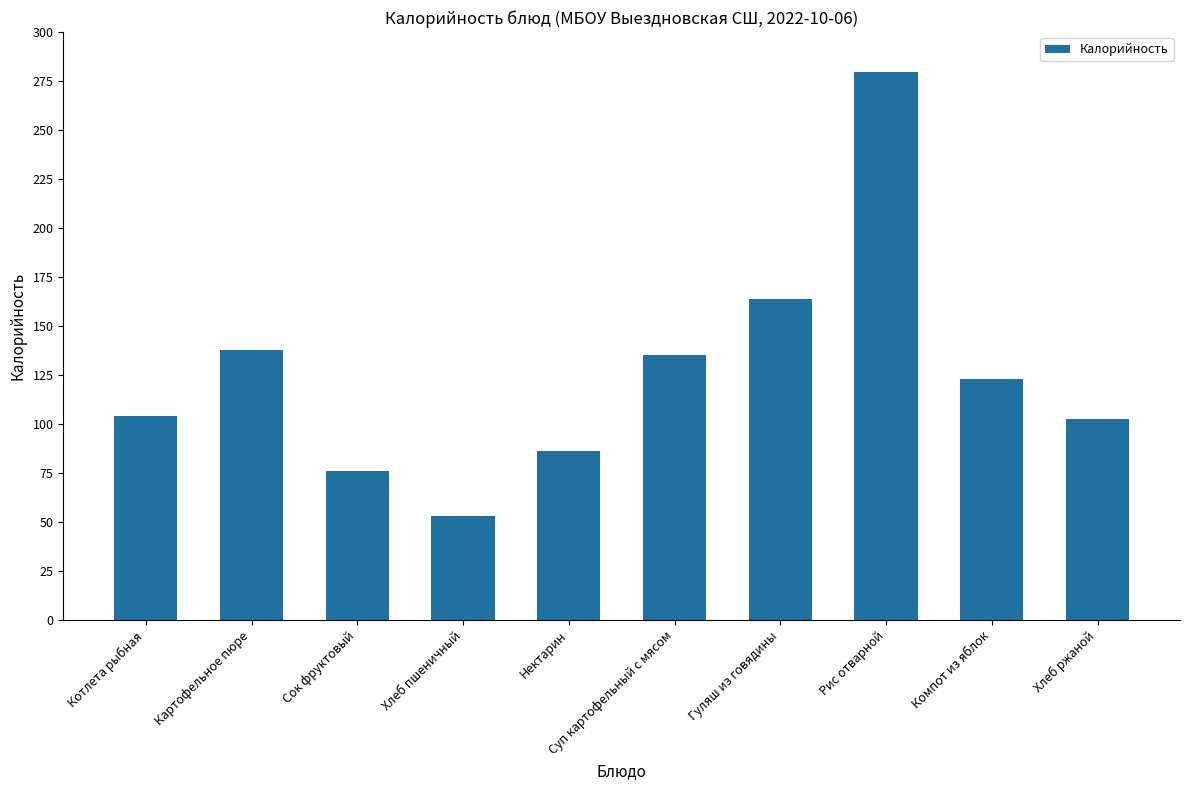

What is the sum of the values at Суп картофельный с мясом and Хлеб ржаной?

237.9